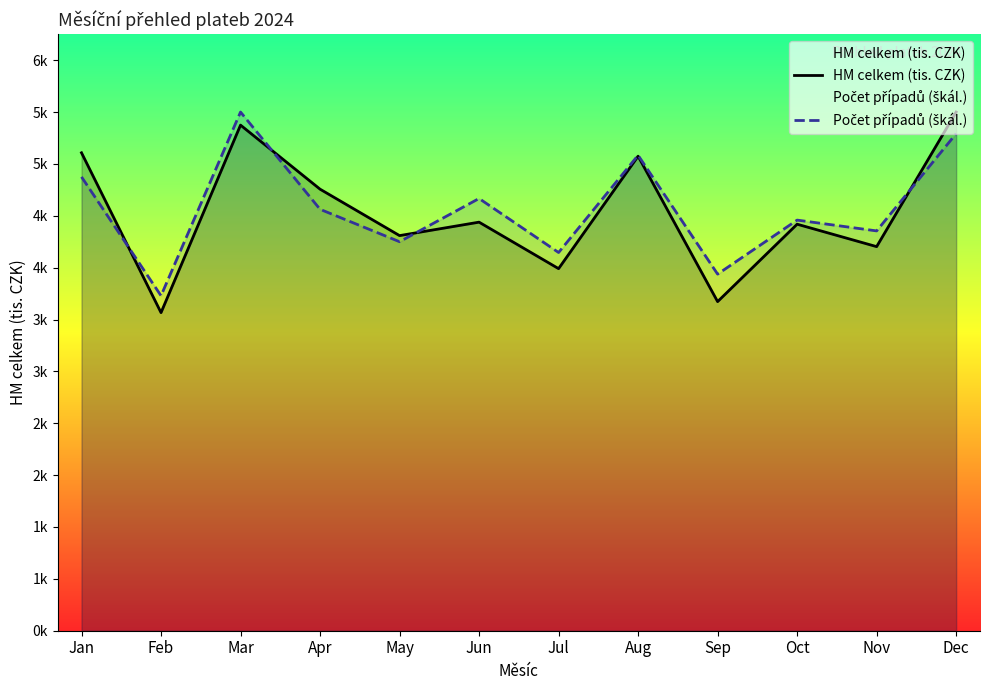

Reading left to right, transcribe all the data shown in this chart.

HM celkem (tis. CZK): Jan=4823.5	Feb=3210.2	Mar=5102.8	Apr=4456.3	May=3987.6	Jun=4123.4	Jul=3654.2	Aug=4789.1	Sep=3321.5	Oct=4102.8	Nov=3876.4	Dec=5234.7
Počet případů (škál.): Jan=4580.4	Feb=3380.7	Mar=5234.7	Apr=4253.2	May=3926.0	Jun=4362.2	Jul=3817.0	Aug=4798.5	Sep=3598.9	Oct=4144.1	Nov=4035.1	Dec=5016.6